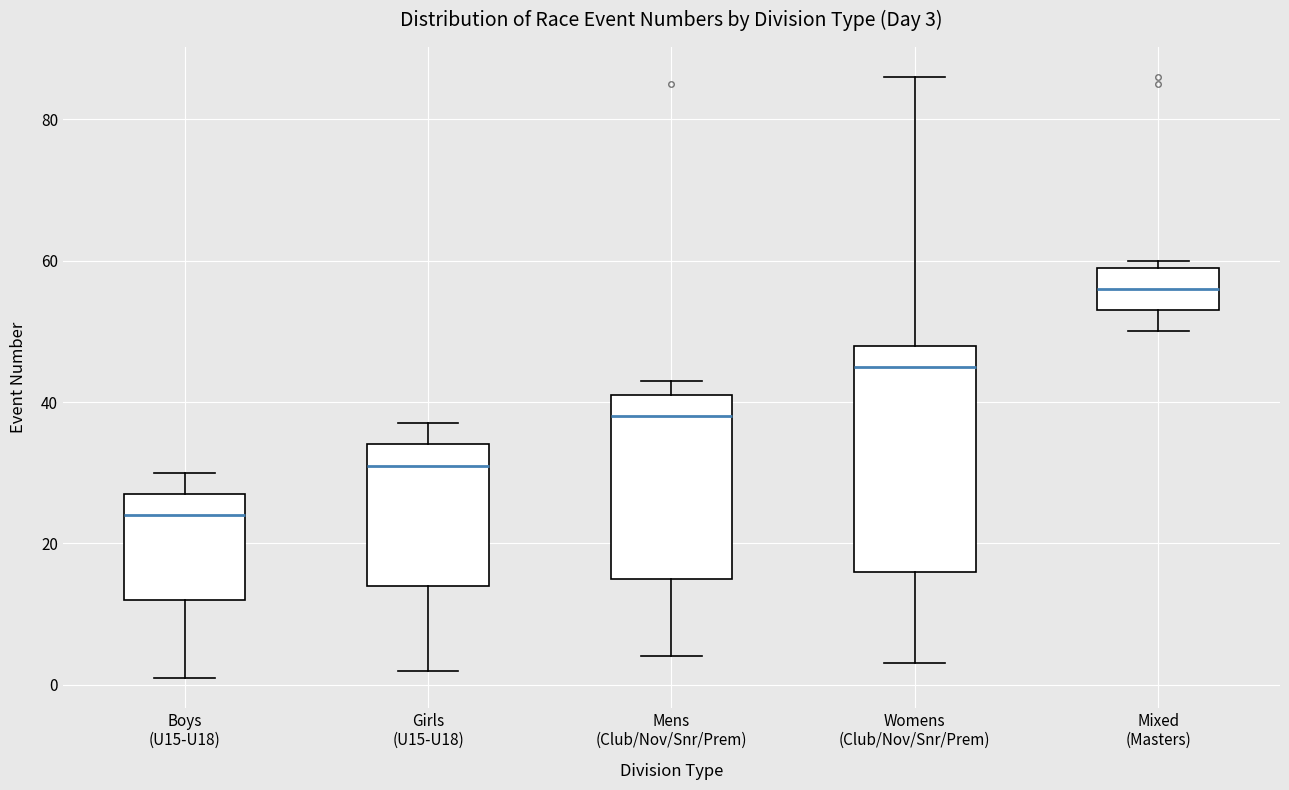

Which box's median line is the lowest?

Boys (U15-U18)